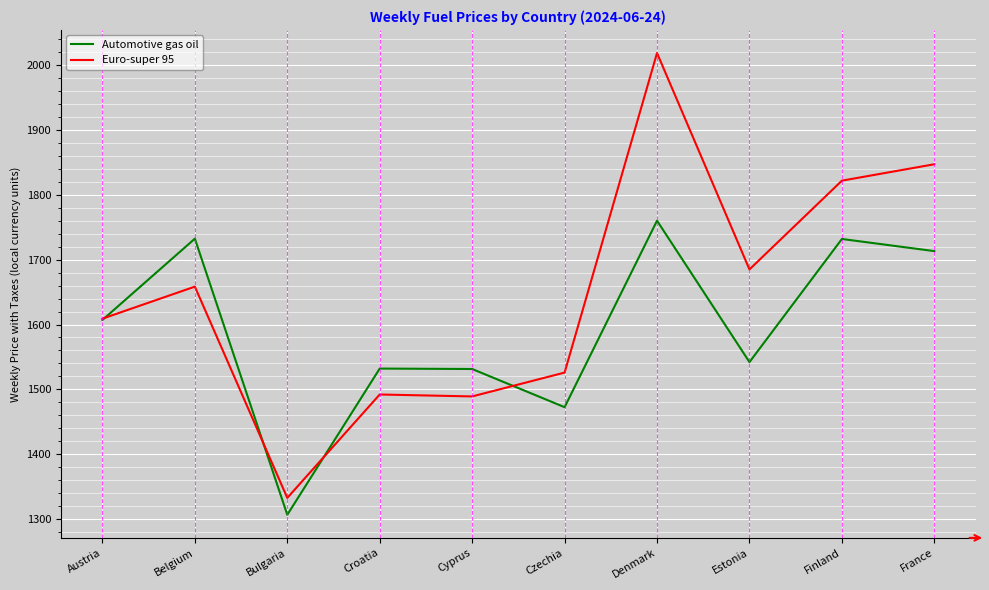

How many lines are shown in the chart?

2